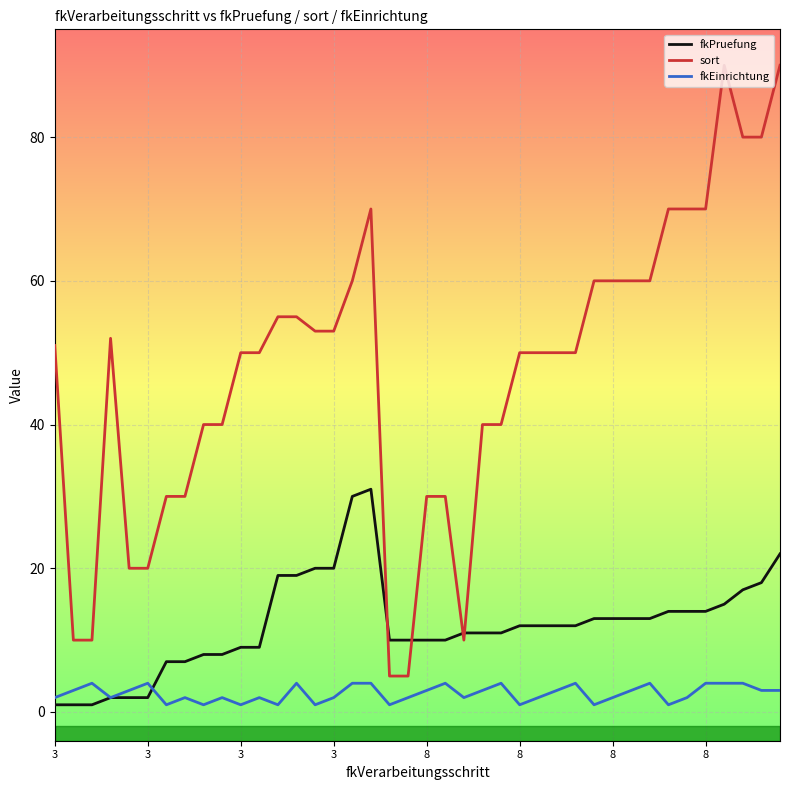

What are all the series names shown in the legend?

fkPruefung, sort, fkEinrichtung